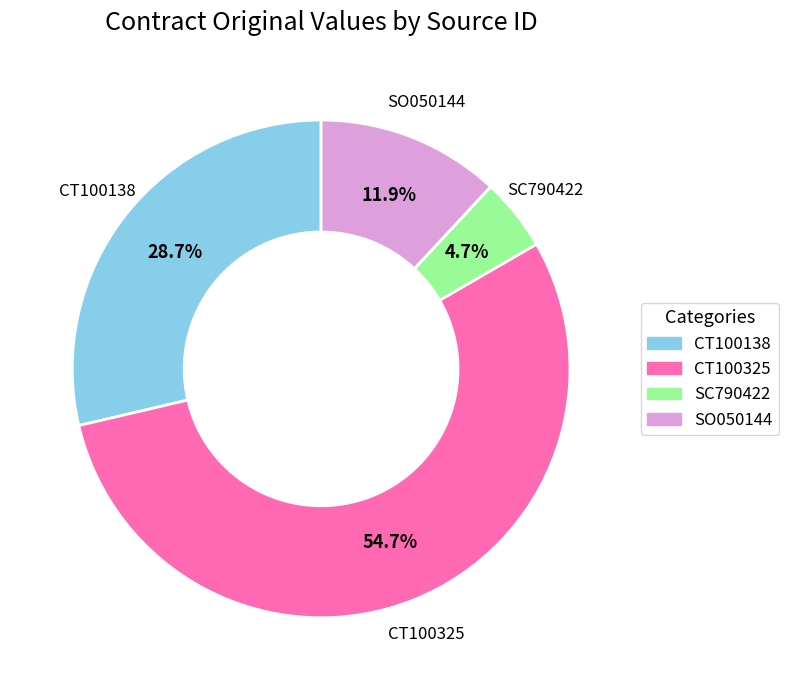

Which has a higher value, SO050144 or CT100138?

CT100138